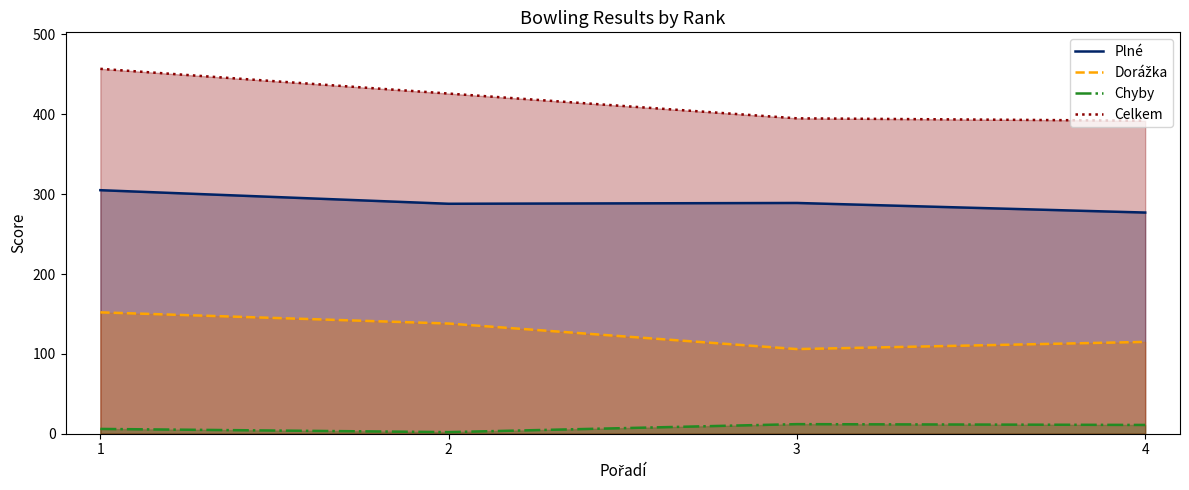

The value of Chyby at 1 is 10. True or false?

False